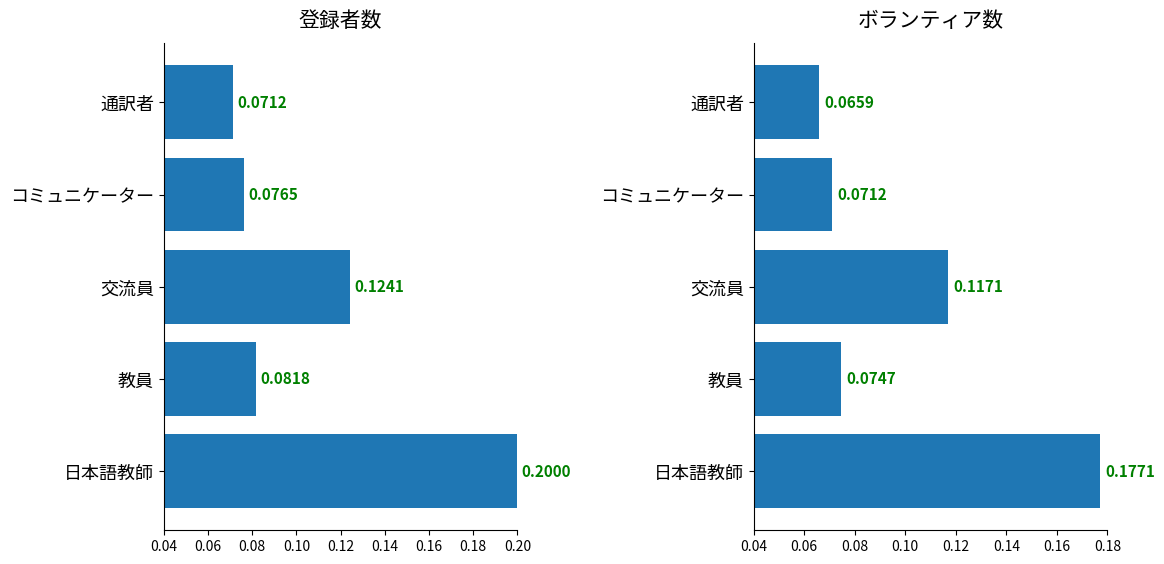

How many 登録者数 values are between 0 and 1?

5